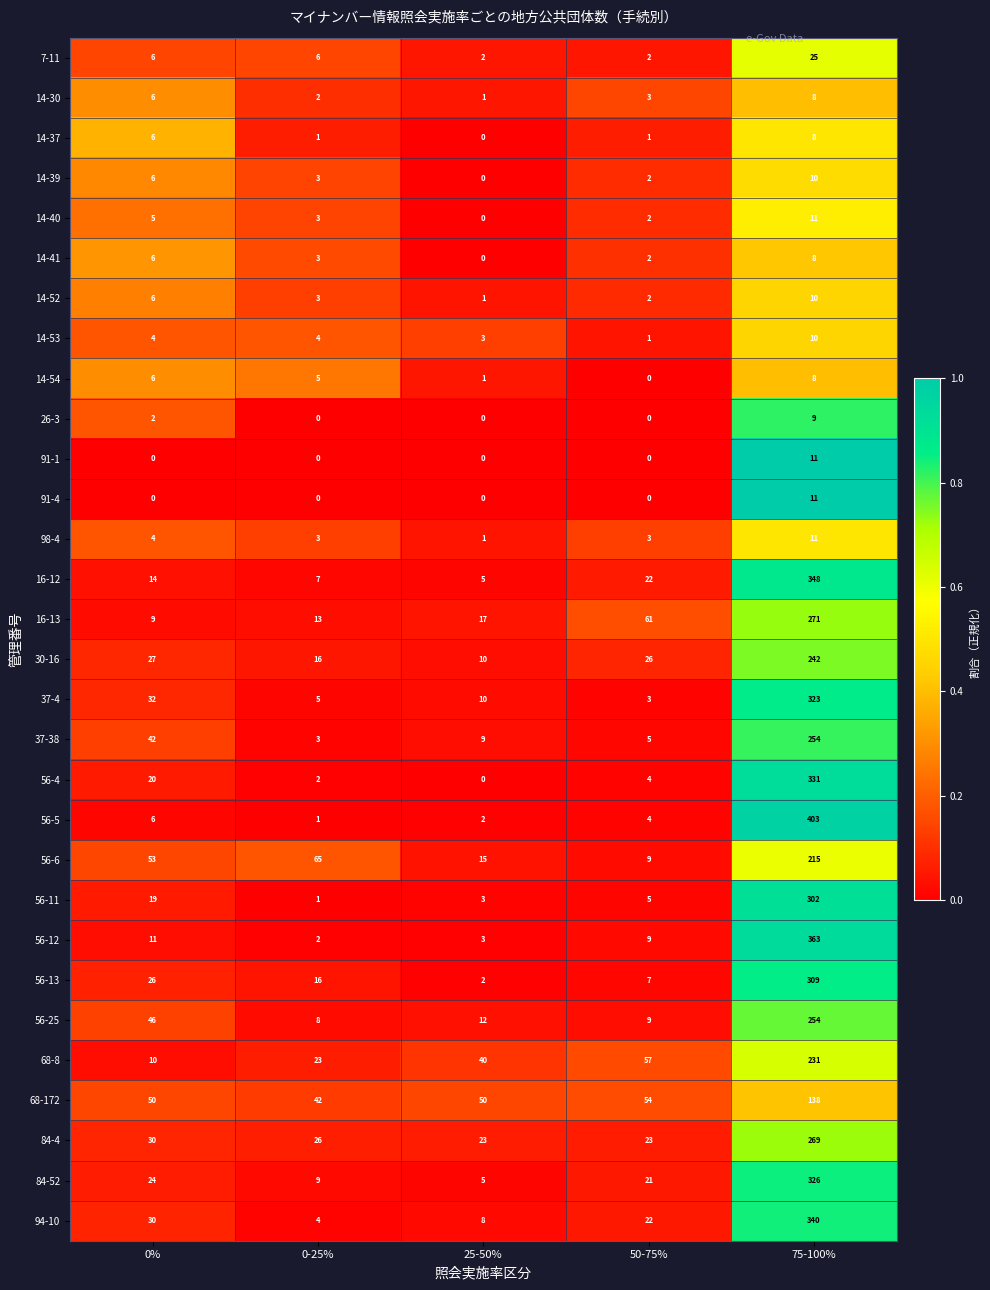

What is the difference between the maximum and minimum values in the 14-52 series?

9